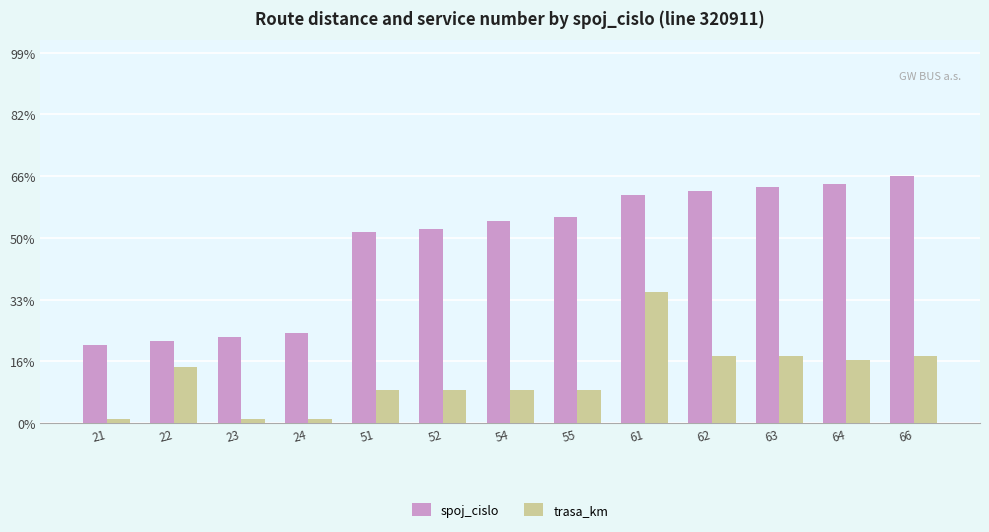

Reading left to right, what are all the values shown in this chart?

spoj_cislo: 21	22	23	24	51	52	54	55	61	62	63	64	66
trasa_km: 1	15	1	1	9	9	9	9	35	18	18	17	18